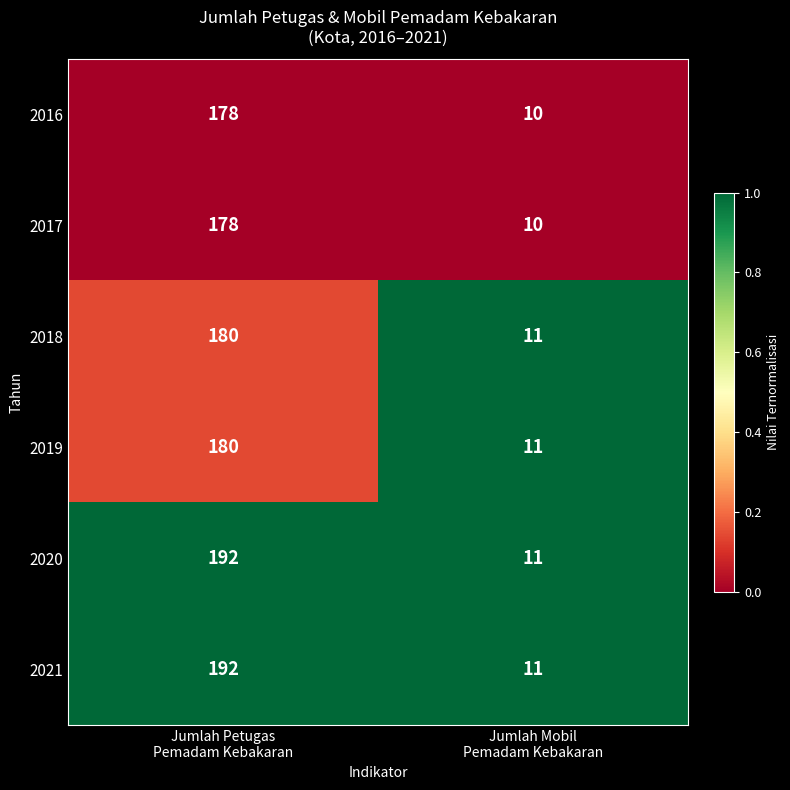

What is the highest value of the 2017 series?

178